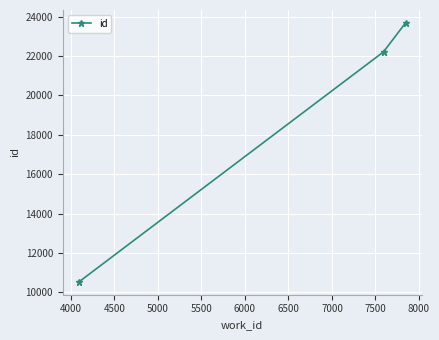

Reading right to left, list all the values displayed in this chart.

23681	22213	10542